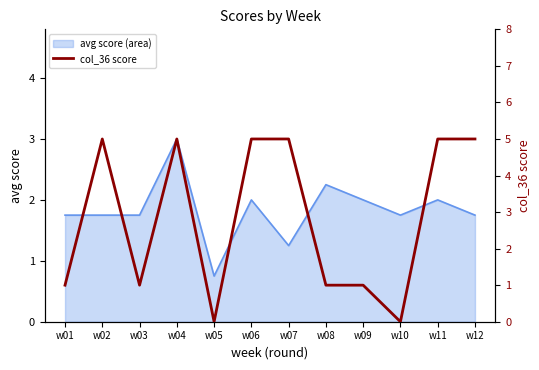

At which label does avg score (area) first exceed 1?

w01